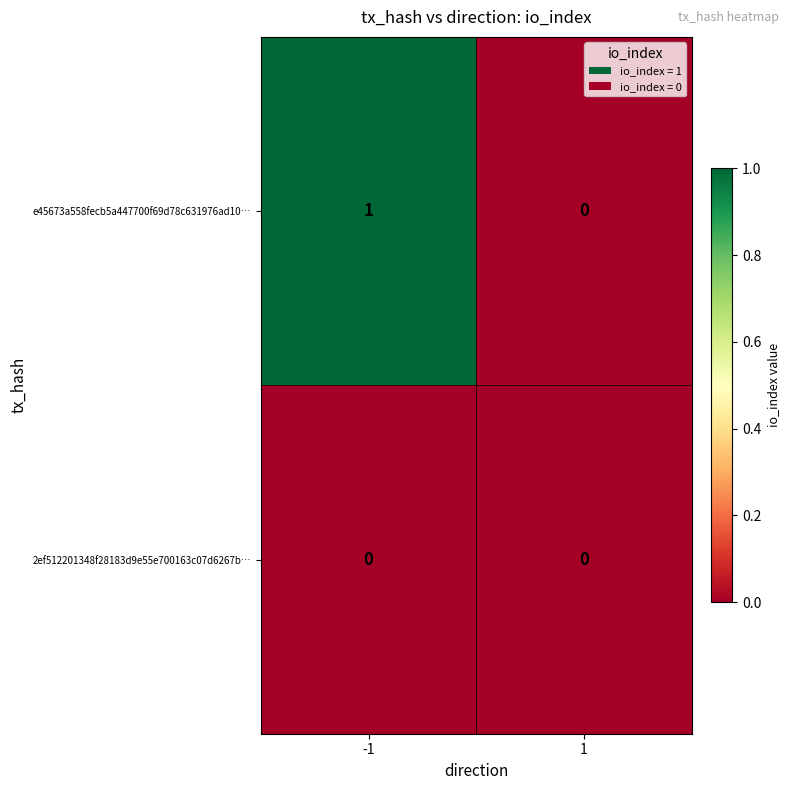

Rank the series by their maximum value, from lowest to highest.

2ef512201348f28183d9e55e700163c07d6267b…, e45673a558fecb5a447700f69d78c631976ad10…